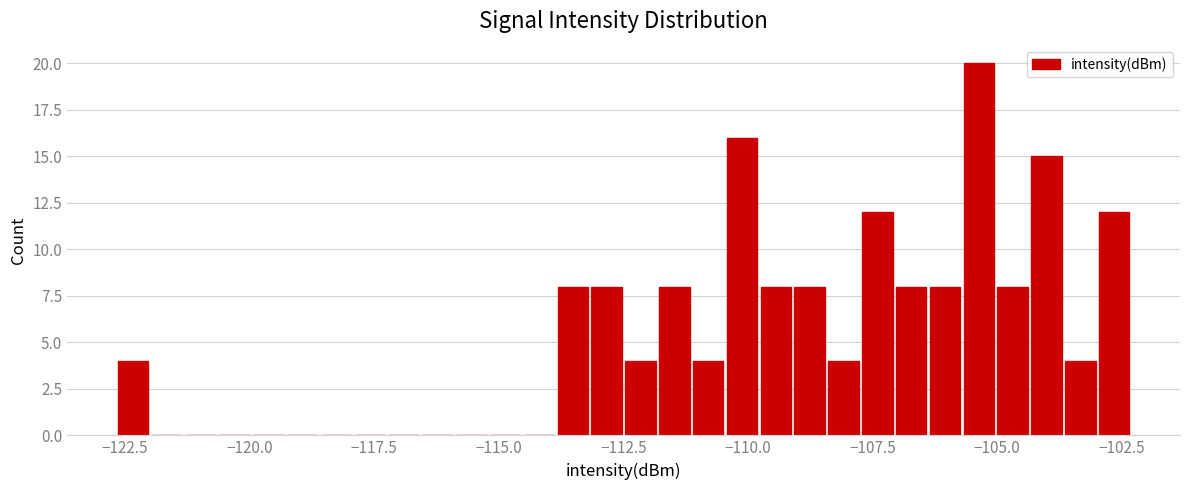

Around what value on the x-axis is the tallest bar? Give the approximate position of its centre, as read against the axis.

-105.5